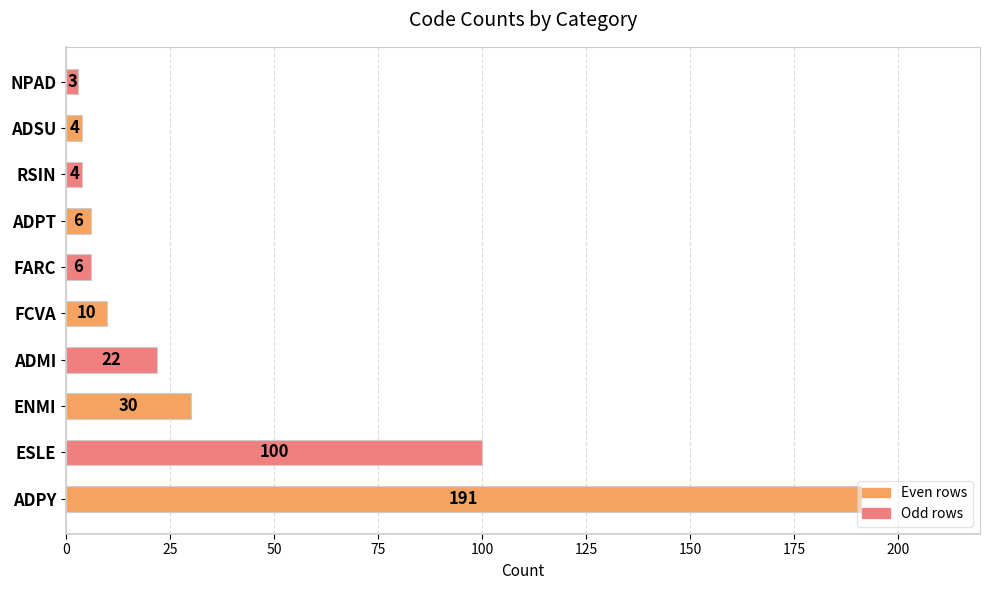

What is the change in value from ESLE to ENMI?

-70